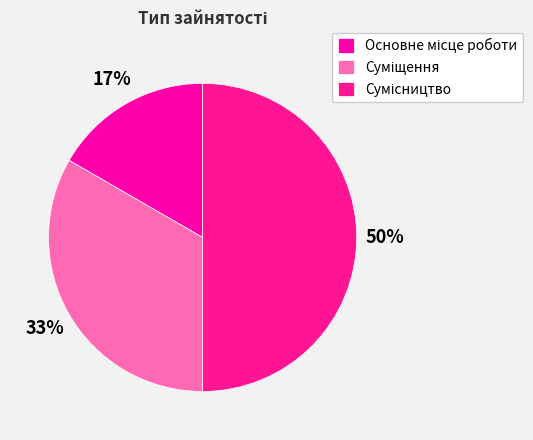

Is Суміщення the majority of the pie?

No